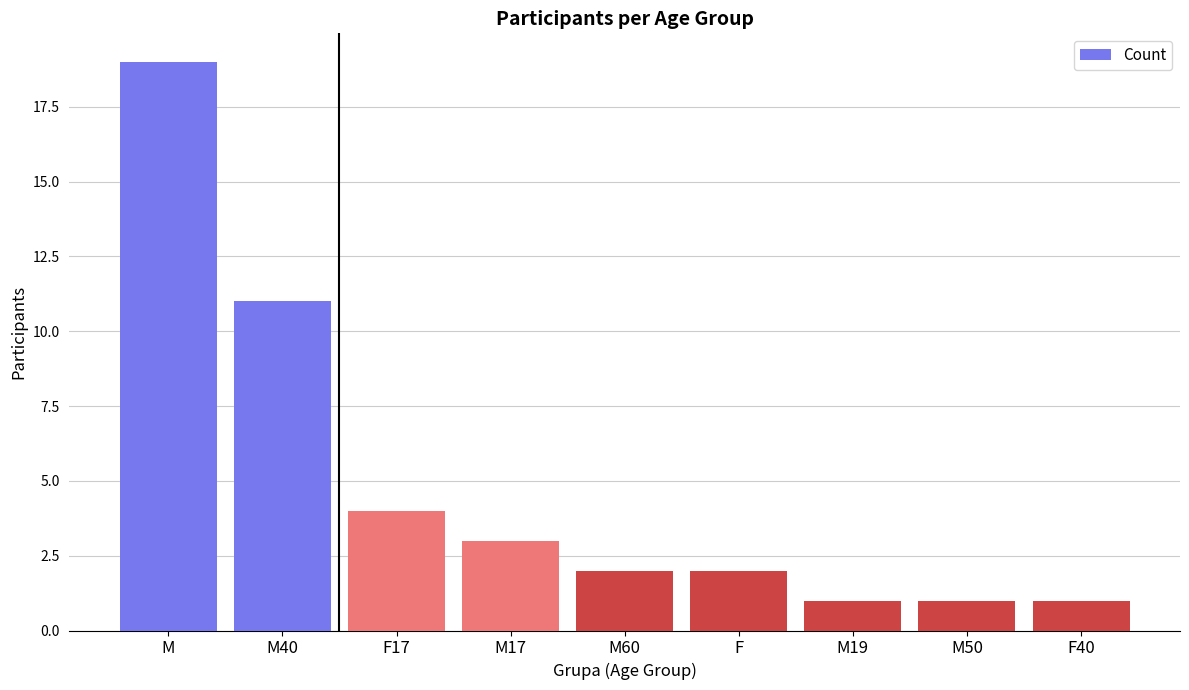

The chart shows a value of 11 at M40. True or false?

True